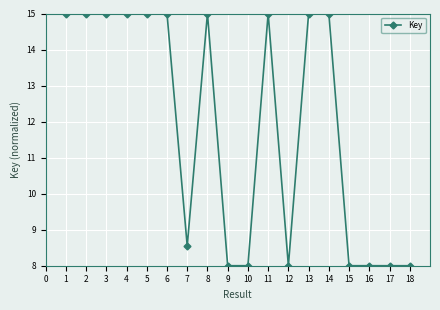

What is the smallest value displayed?

8.0